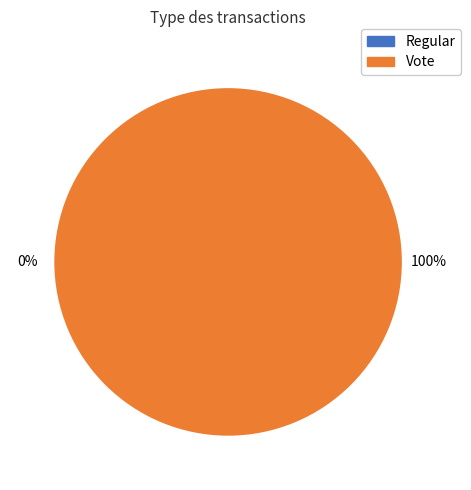

Rank the categories by value from highest to lowest.

Vote, Regular